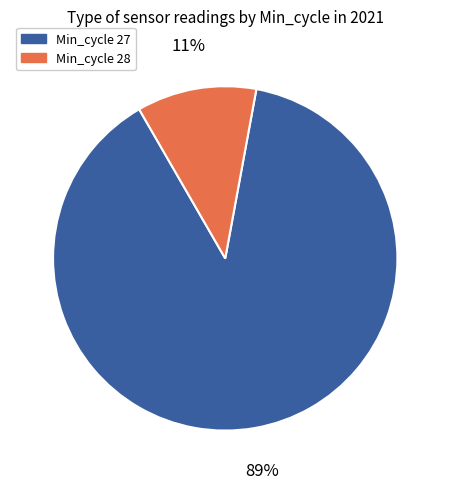

Is there a majority slice in this chart?

Yes